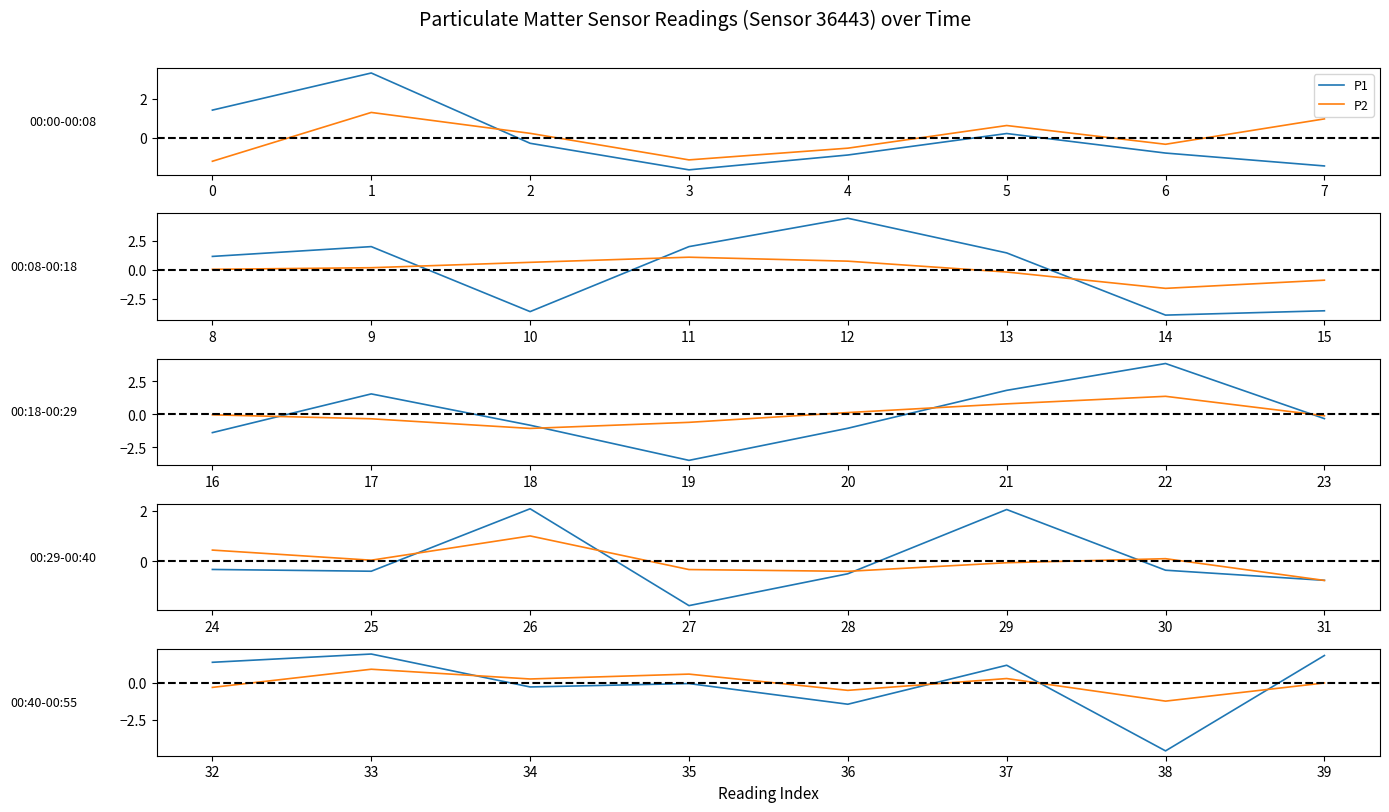

Which series ends up on top after the final intersection of P1 and P2?

P1